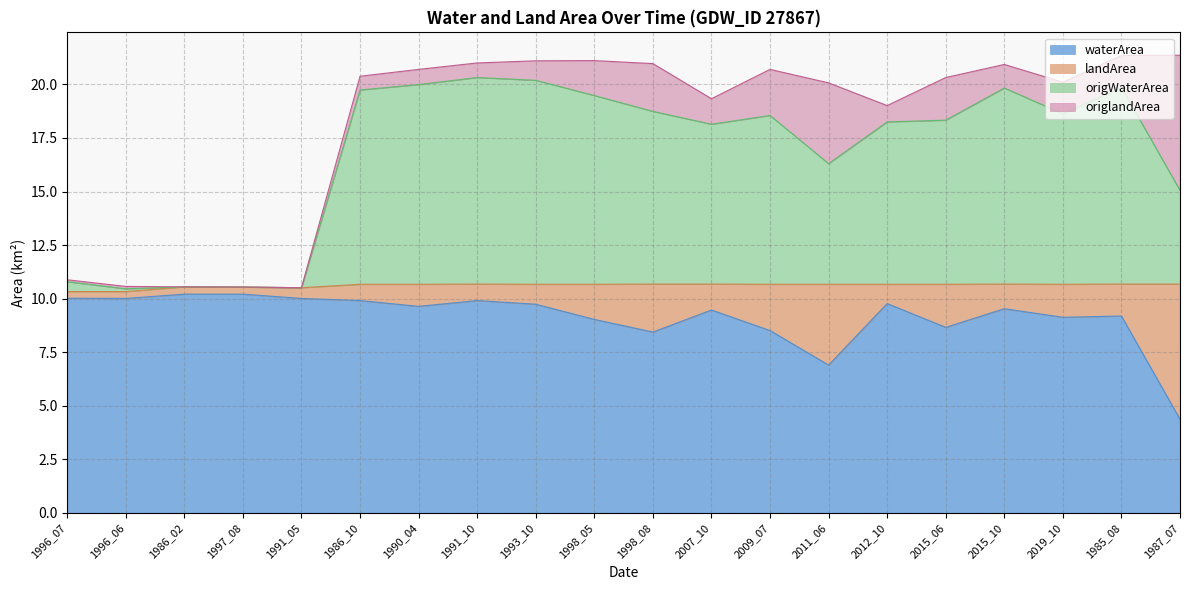

Which series has the largest range (max minus min)?

origWaterArea